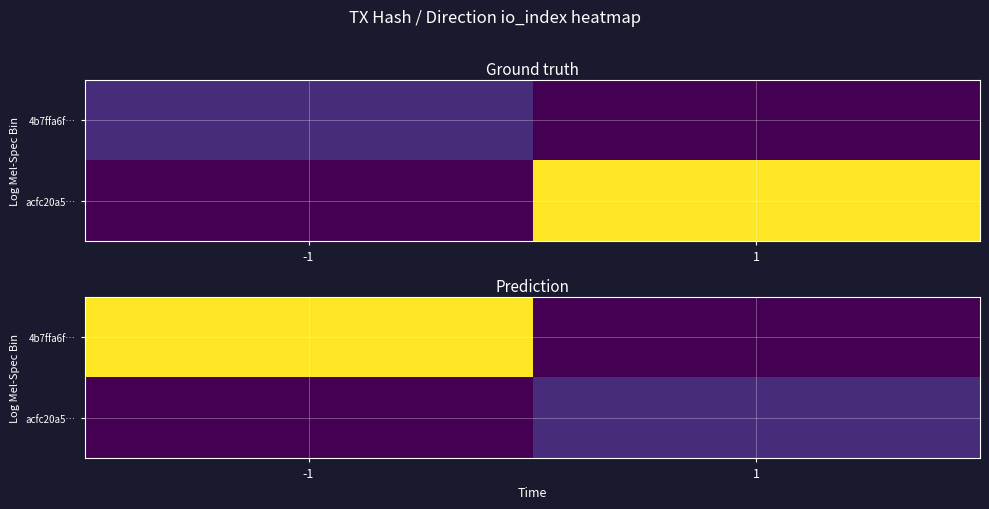

What is the maximum value for acfc20a5…?

1